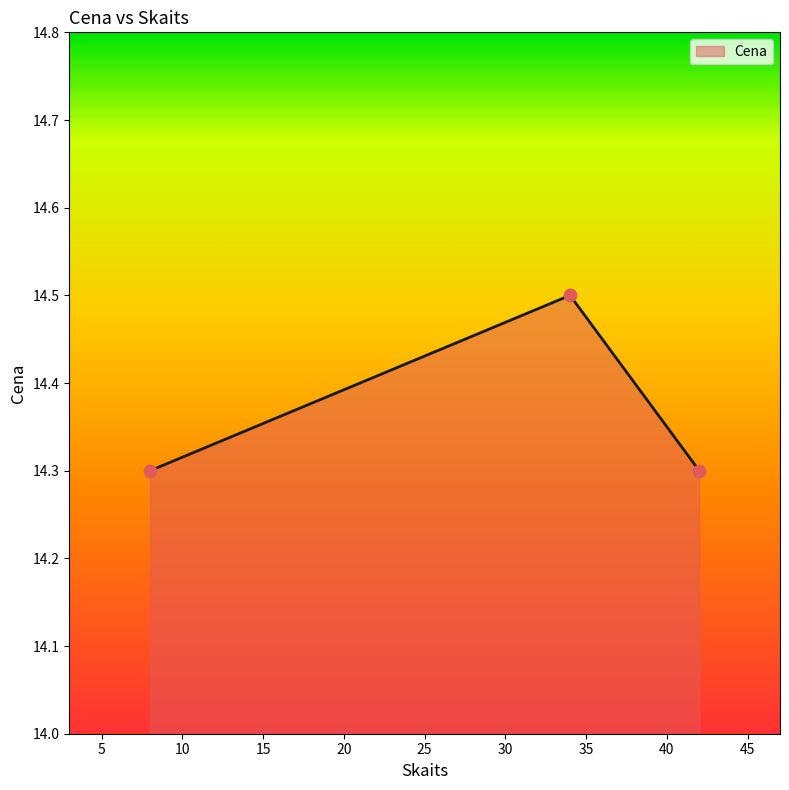

What is the sum of all values?

43.1